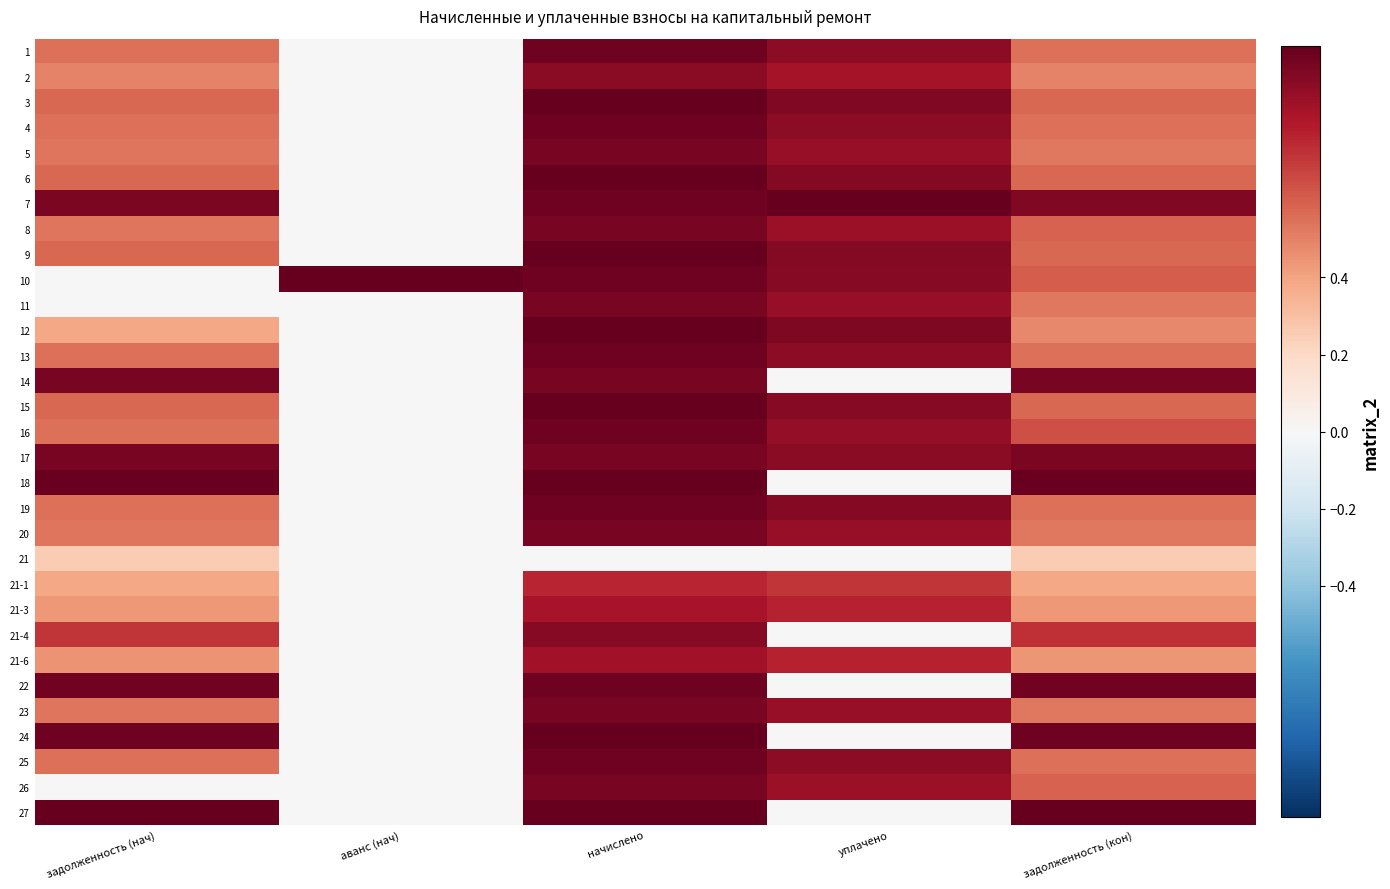

Reading left to right, list all the values displayed in this chart.

1: задолженность (нач)=0.6	аванс (нач)=0.0	начислено=1.0	уплачено=0.9	задолженность (кон)=0.6
2: задолженность (нач)=0.5	аванс (нач)=0.0	начислено=0.9	уплачено=0.8	задолженность (кон)=0.5
3: задолженность (нач)=0.6	аванс (нач)=0.0	начислено=1.0	уплачено=0.9	задолженность (кон)=0.6
4: задолженность (нач)=0.6	аванс (нач)=0.0	начислено=1.0	уплачено=0.9	задолженность (кон)=0.6
5: задолженность (нач)=0.5	аванс (нач)=0.0	начислено=0.9	уплачено=0.9	задолженность (кон)=0.5
6: задолженность (нач)=0.6	аванс (нач)=0.0	начислено=1.0	уплачено=0.9	задолженность (кон)=0.6
7: задолженность (нач)=0.9	аванс (нач)=0.0	начислено=1.0	уплачено=1.0	задолженность (кон)=0.9
8: задолженность (нач)=0.5	аванс (нач)=0.0	начислено=0.9	уплачено=0.9	задолженность (кон)=0.6
9: задолженность (нач)=0.6	аванс (нач)=0.0	начислено=1.0	уплачено=0.9	задолженность (кон)=0.6
10: задолженность (нач)=0.0	аванс (нач)=1.0	начислено=1.0	уплачено=0.9	задолженность (кон)=0.6
11: задолженность (нач)=0.0	аванс (нач)=0.0	начислено=0.9	уплачено=0.9	задолженность (кон)=0.5
12: задолженность (нач)=0.4	аванс (нач)=0.0	начислено=1.0	уплачено=0.9	задолженность (кон)=0.5
13: задолженность (нач)=0.6	аванс (нач)=0.0	начислено=1.0	уплачено=0.9	задолженность (кон)=0.6
14: задолженность (нач)=1.0	аванс (нач)=0.0	начислено=0.9	уплачено=0.0	задолженность (кон)=1.0
15: задолженность (нач)=0.6	аванс (нач)=0.0	начислено=1.0	уплачено=0.9	задолженность (кон)=0.6
16: задолженность (нач)=0.6	аванс (нач)=0.0	начислено=1.0	уплачено=0.9	задолженность (кон)=0.6
17: задолженность (нач)=0.9	аванс (нач)=0.0	начислено=0.9	уплачено=0.9	задолженность (кон)=0.9
18: задолженность (нач)=1.0	аванс (нач)=0.0	начислено=1.0	уплачено=0.0	задолженность (кон)=1.0
19: задолженность (нач)=0.6	аванс (нач)=0.0	начислено=1.0	уплачено=0.9	задолженность (кон)=0.6
20: задолженность (нач)=0.5	аванс (нач)=0.0	начислено=0.9	уплачено=0.9	задолженность (кон)=0.5
21: задолженность (нач)=0.3	аванс (нач)=0.0	начислено=0.0	уплачено=0.0	задолженность (кон)=0.3
21-1: задолженность (нач)=0.4	аванс (нач)=0.0	начислено=0.8	уплачено=0.7	задолженность (кон)=0.4
21-3: задолженность (нач)=0.4	аванс (нач)=0.0	начислено=0.8	уплачено=0.8	задолженность (кон)=0.4
21-4: задолженность (нач)=0.7	аванс (нач)=0.0	начислено=0.9	уплачено=0.0	задолженность (кон)=0.7
21-6: задолженность (нач)=0.4	аванс (нач)=0.0	начислено=0.8	уплачено=0.8	задолженность (кон)=0.4
22: задолженность (нач)=1.0	аванс (нач)=0.0	начислено=1.0	уплачено=0.0	задолженность (кон)=1.0
23: задолженность (нач)=0.5	аванс (нач)=0.0	начислено=0.9	уплачено=0.9	задолженность (кон)=0.5
24: задолженность (нач)=1.0	аванс (нач)=0.0	начислено=1.0	уплачено=0.0	задолженность (кон)=1.0
25: задолженность (нач)=0.6	аванс (нач)=0.0	начислено=1.0	уплачено=0.9	задолженность (кон)=0.6
26: задолженность (нач)=0.0	аванс (нач)=0.0	начислено=0.9	уплачено=0.9	задолженность (кон)=0.6
27: задолженность (нач)=1.0	аванс (нач)=0.0	начислено=1.0	уплачено=0.0	задолженность (кон)=1.0